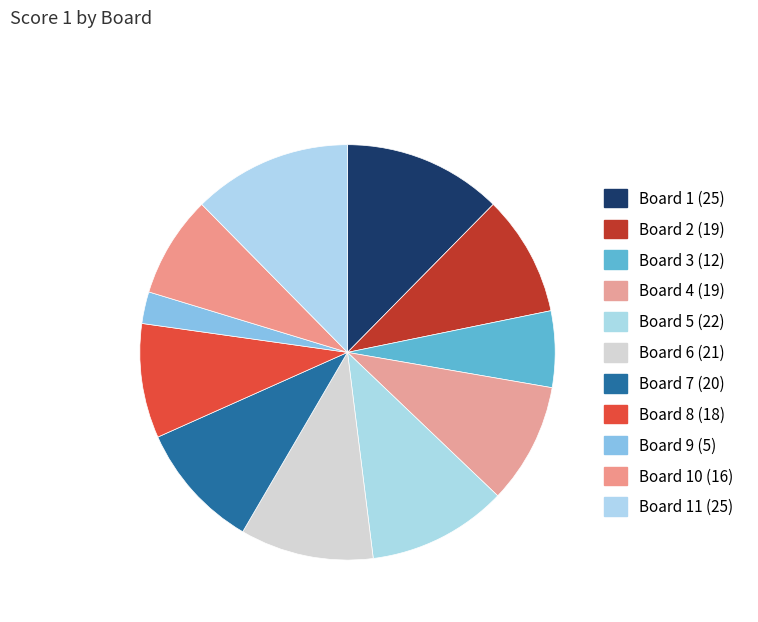

How many slices are in this pie chart?

11